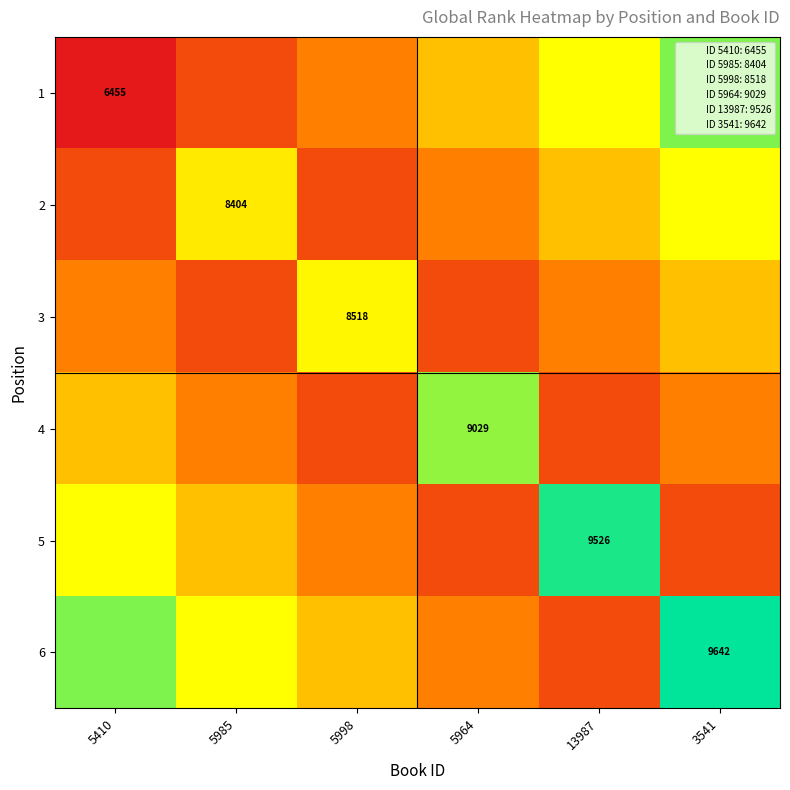

At how many categories does at least one series exceed 6983?

6